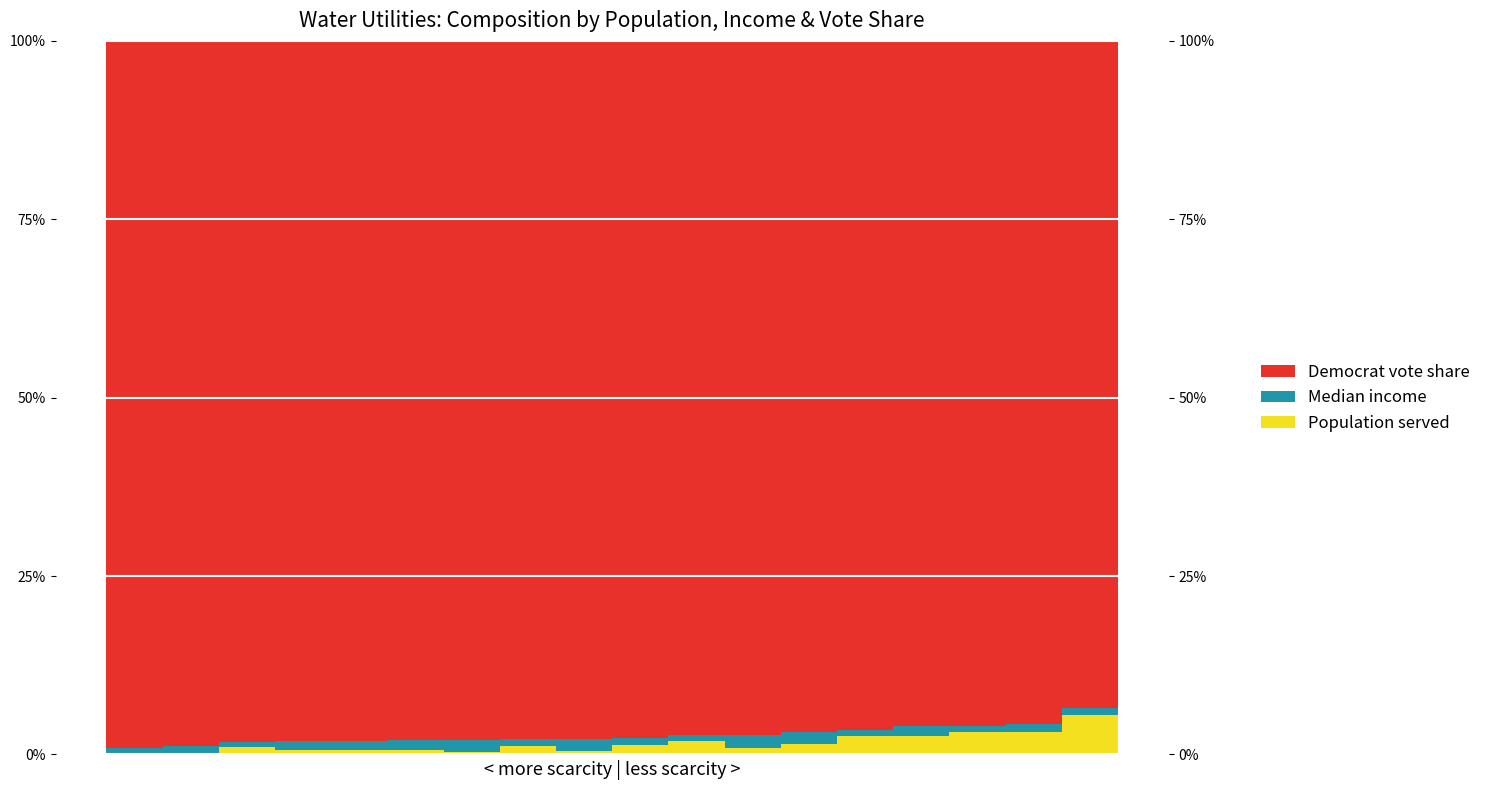

What is the difference between the maximum and second lowest values in the Median income series?

1.2